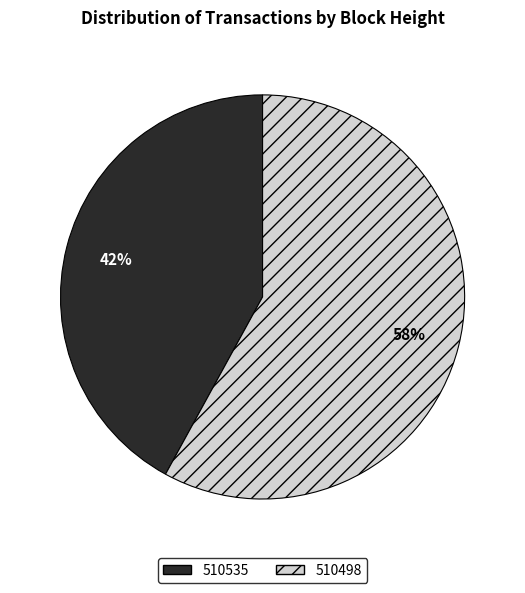

How many slices are in this pie chart?

2